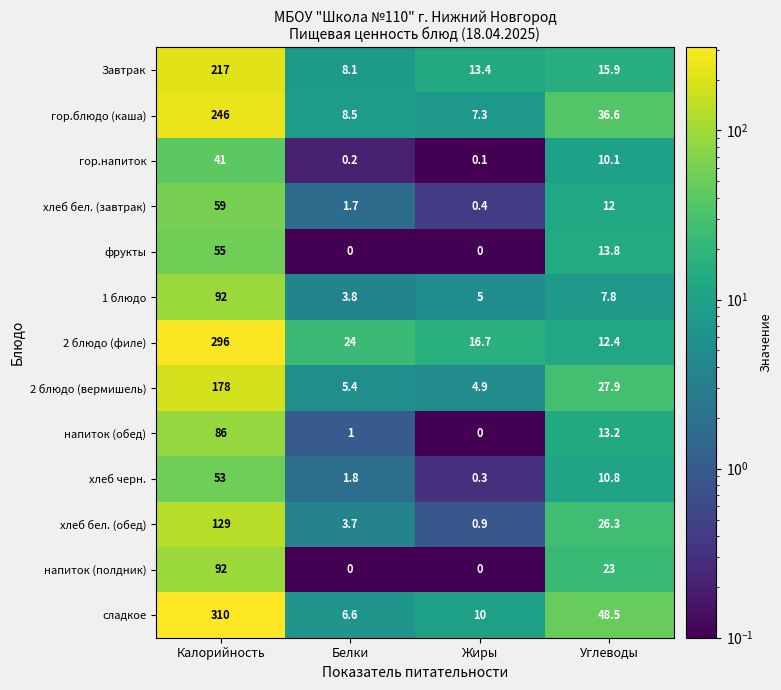

Which category has the lowest value in the 2 блюдо (вермишель) series?

Жиры